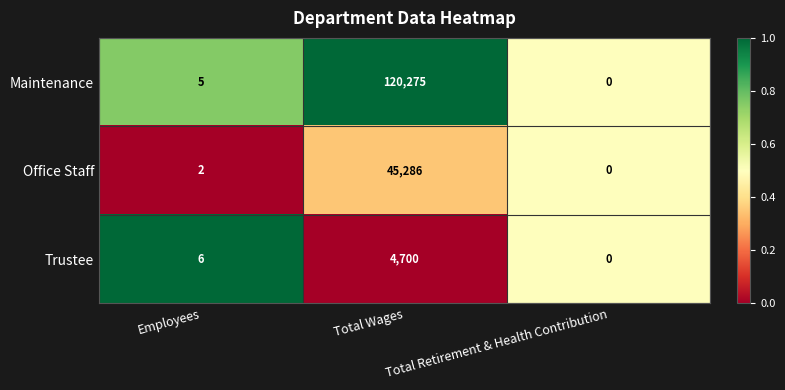

What is the total value across all series at Employees?

13